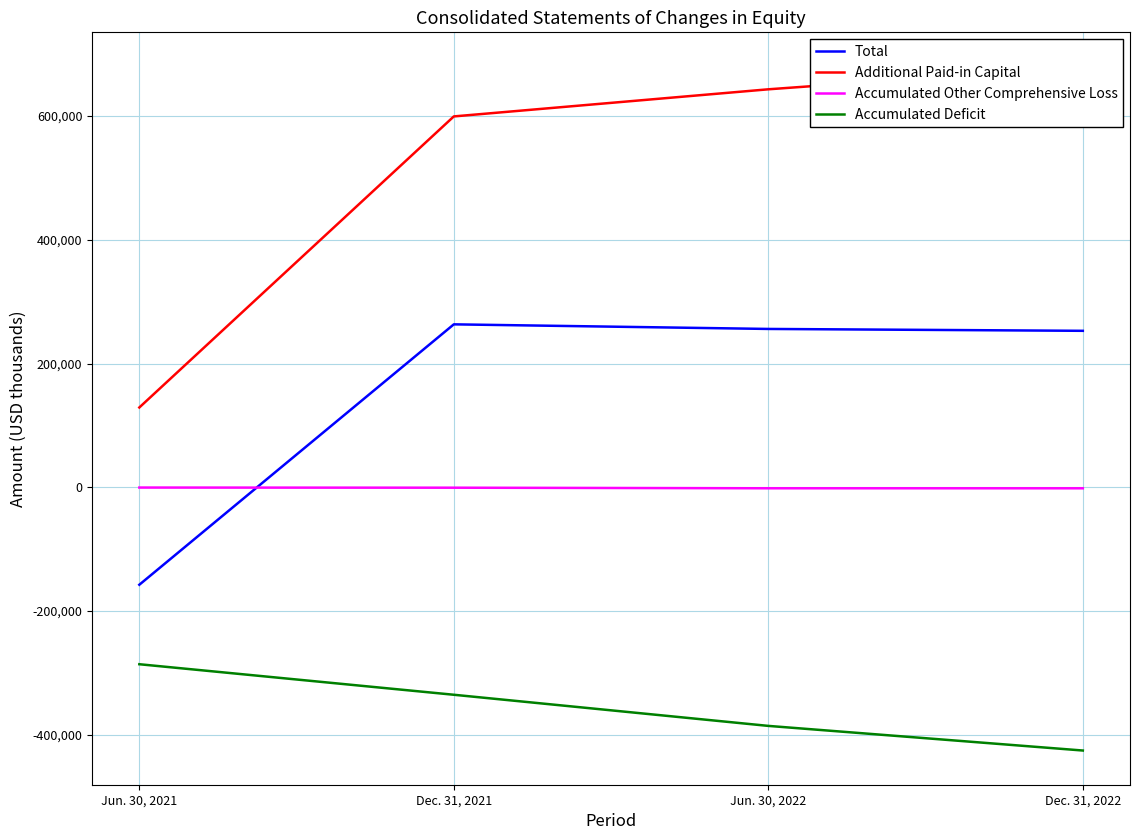

Reading left to right, extract all data points from this chart.

Total: Jun. 30, 2021=-157580	Dec. 31, 2021=263318	Jun. 30, 2022=255882	Dec. 31, 2022=252856
Additional Paid-in Capital: Jun. 30, 2021=128943	Dec. 31, 2021=599401	Jun. 30, 2022=643227	Dec. 31, 2022=680035
Accumulated Other Comprehensive Loss: Jun. 30, 2021=-494	Dec. 31, 2021=-731	Jun. 30, 2022=-1672	Dec. 31, 2022=-1699
Accumulated Deficit: Jun. 30, 2021=-286058	Dec. 31, 2021=-335413	Jun. 30, 2022=-385736	Dec. 31, 2022=-425544